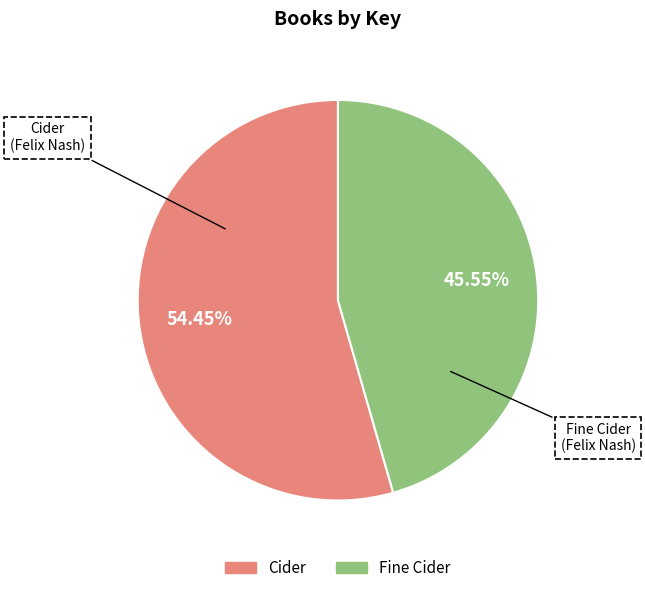

Which slice is the smallest?

Fine Cider